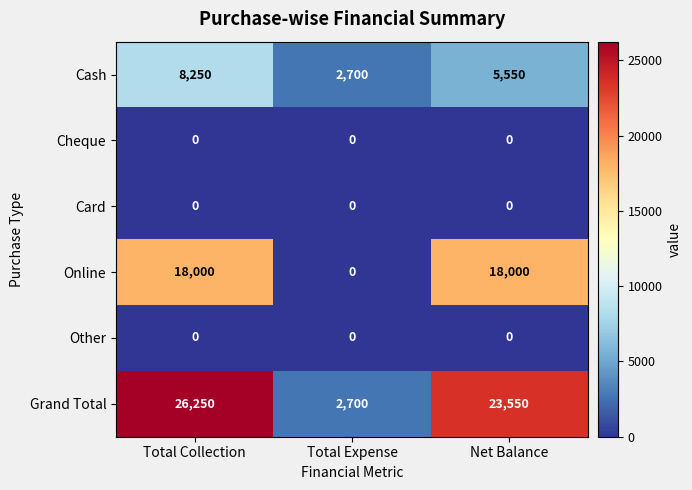

Reading left to right, list all the values displayed in this chart.

Cash: Total Collection=8250	Total Expense=2700	Net Balance=5550
Cheque: Total Collection=0	Total Expense=0	Net Balance=0
Card: Total Collection=0	Total Expense=0	Net Balance=0
Online: Total Collection=18000	Total Expense=0	Net Balance=18000
Other: Total Collection=0	Total Expense=0	Net Balance=0
Grand Total: Total Collection=26250	Total Expense=2700	Net Balance=23550